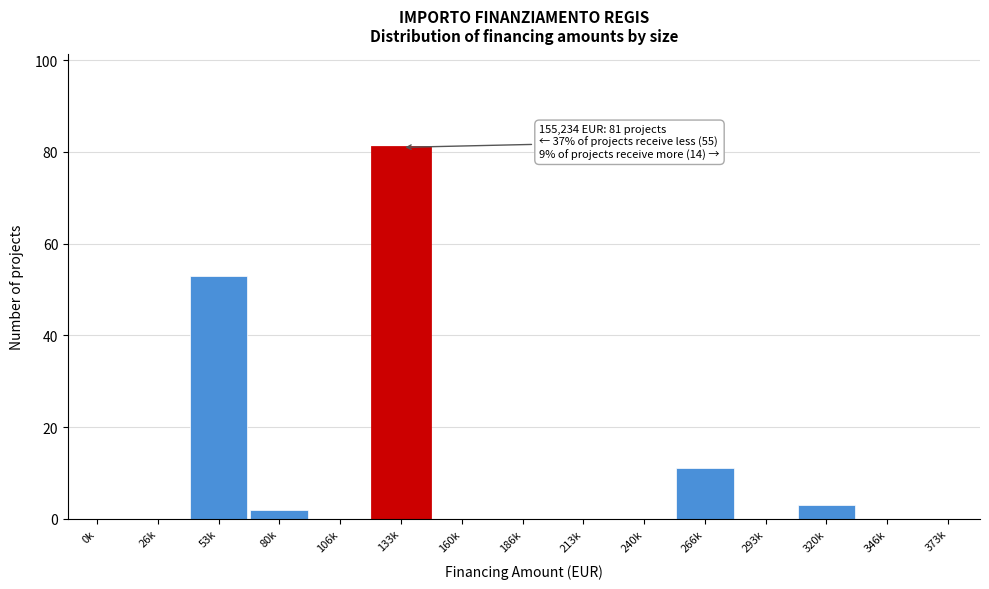

Reading left to right, what are all the values shown in this chart?

0k=0	26k=0	53k=53	80k=2	106k=0	133k=81	160k=0	186k=0	213k=0	240k=0	266k=11	293k=0	320k=3	346k=0	373k=0